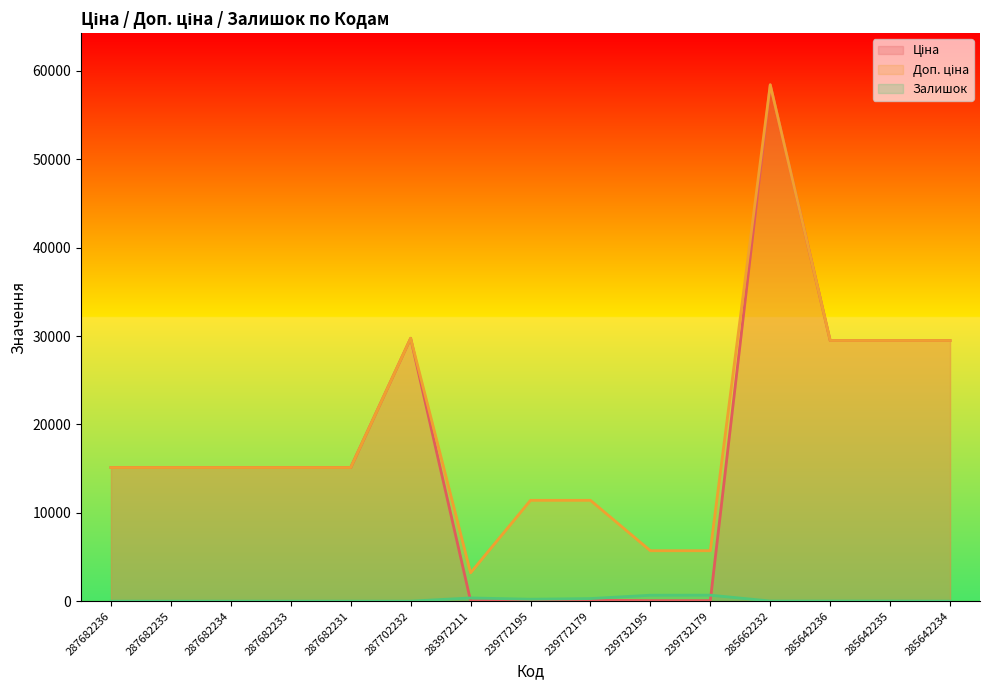

At which category is the sum across all series the highest?

285662232